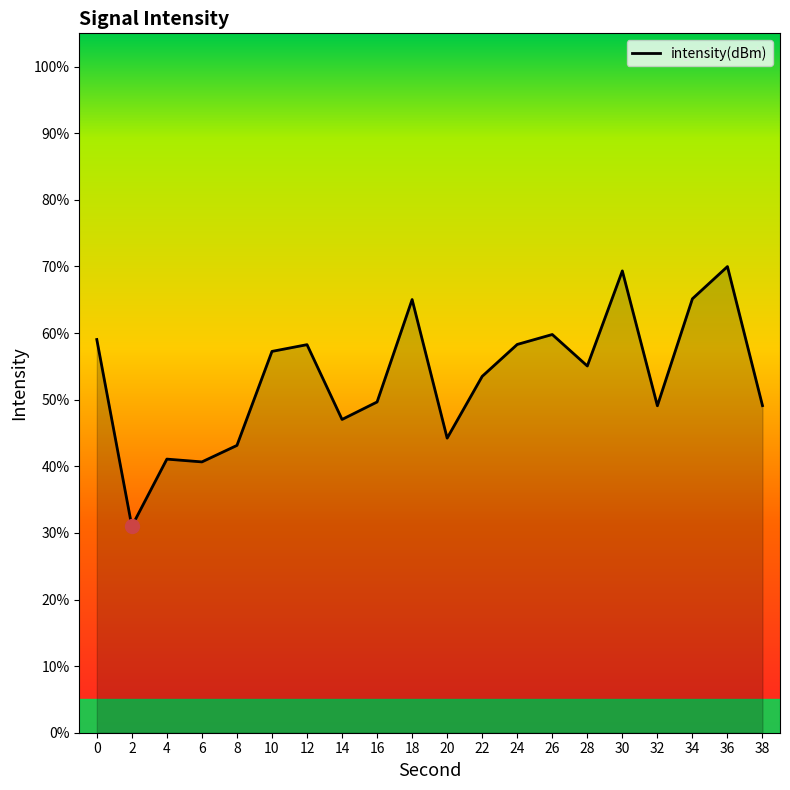

What is the difference between the values at 12 and 8?

15.1